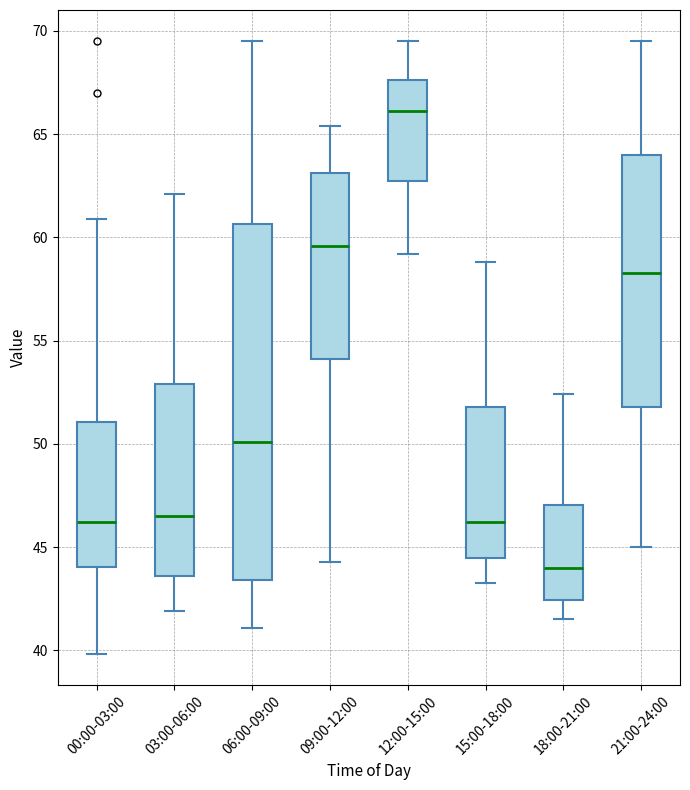

Reading left to right, transcribe this box plot: for each box, give where its median line is, the range the box spans, and where its two whiskers end, as read against the y-axis. The values are not printed on the chart, so give them approximately, as read against the axis.

00:00-03:00: median 46.0, box 44.0 to 51.0, whiskers 40.0 to 61.0
03:00-06:00: median 46.5, box 43.5 to 53.0, whiskers 42.0 to 62.0
06:00-09:00: median 50.0, box 43.5 to 60.5, whiskers 41.0 to 69.5
09:00-12:00: median 59.5, box 54.0 to 63.0, whiskers 44.5 to 65.5
12:00-15:00: median 66.0, box 63.0 to 67.5, whiskers 59.0 to 69.5
15:00-18:00: median 46.0, box 44.5 to 52.0, whiskers 43.5 to 59.0
18:00-21:00: median 44.0, box 42.5 to 47.0, whiskers 41.5 to 52.5
21:00-24:00: median 58.5, box 52.0 to 64.0, whiskers 45.0 to 69.5